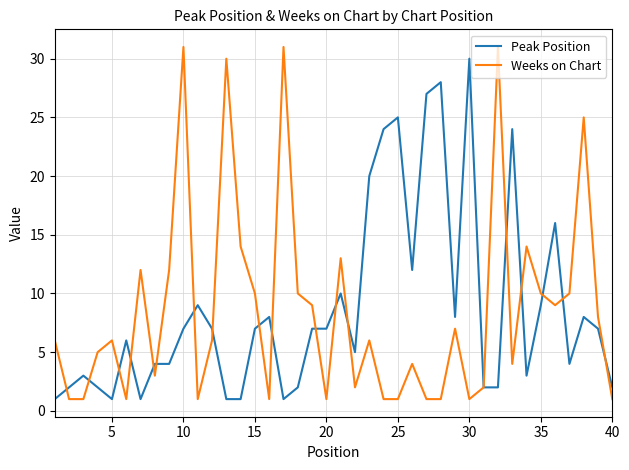

Which series has the largest range (max minus min)?

Weeks on Chart